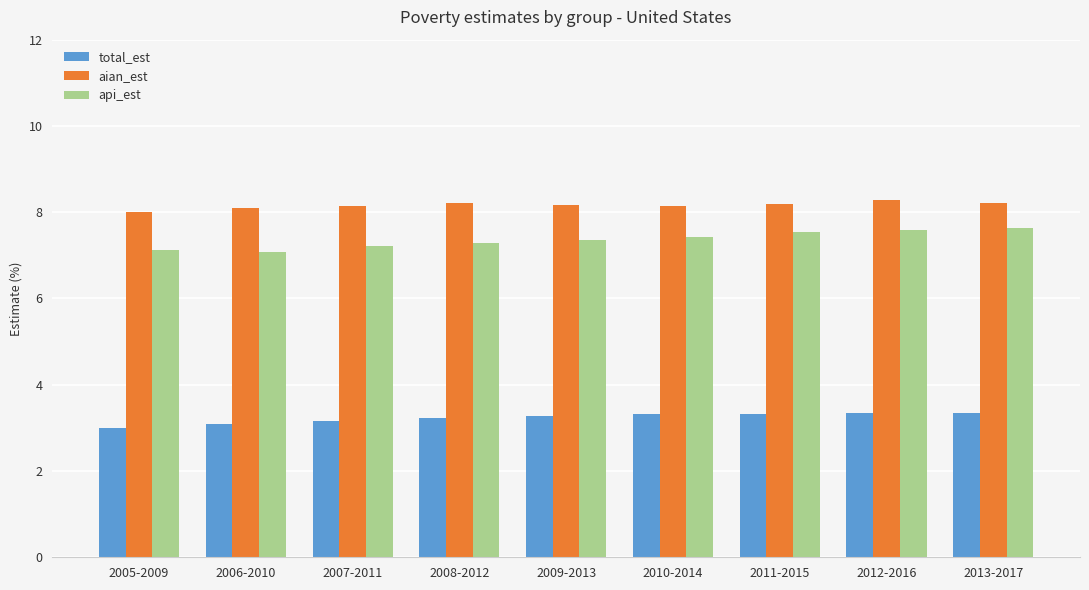

List the series in order of their peak value, highest first.

aian_est, api_est, total_est